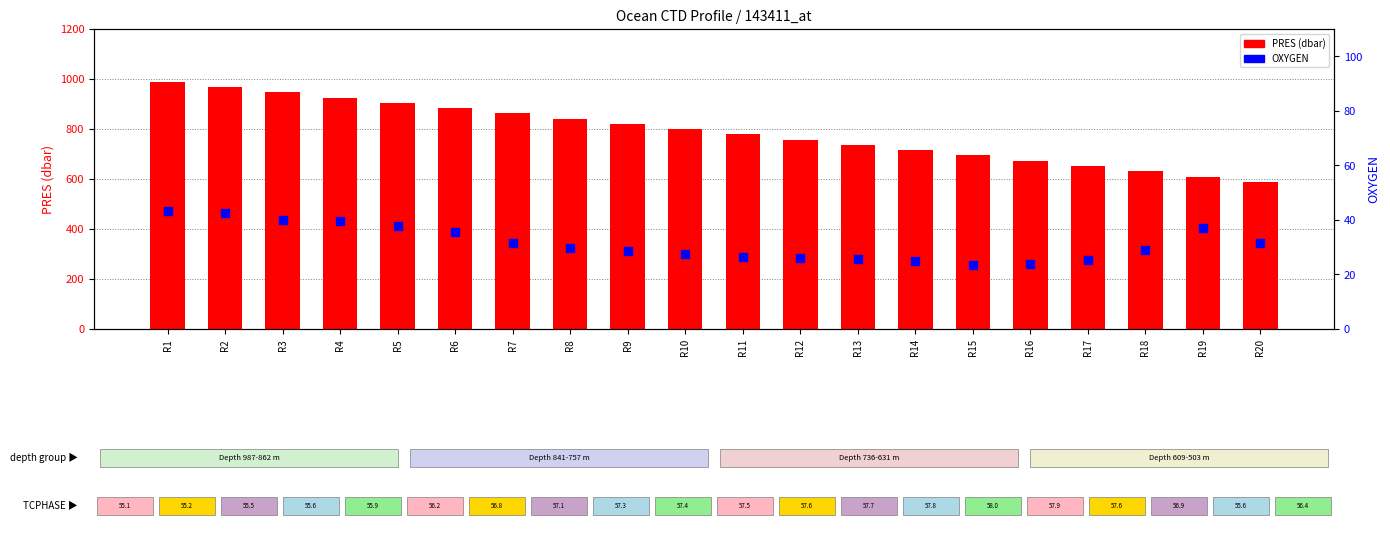

Which series contains the lowest Y value?

OXYGEN